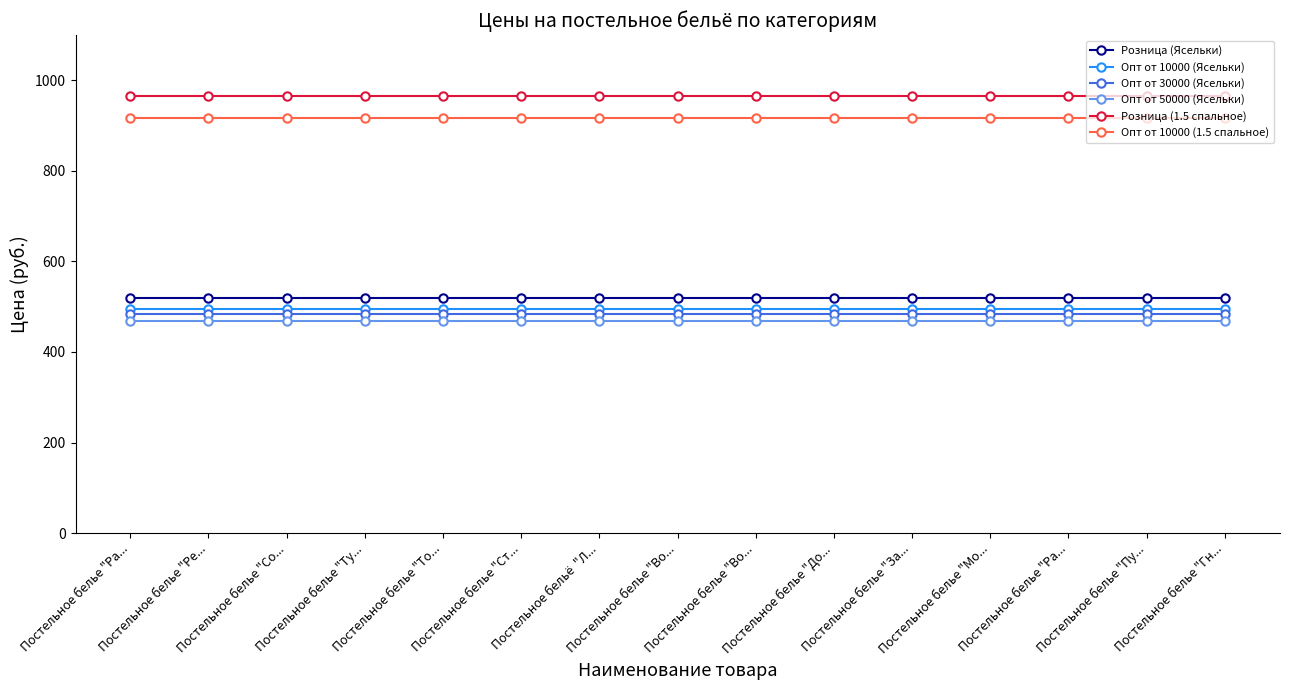

Count the number of data series in this chart.

6